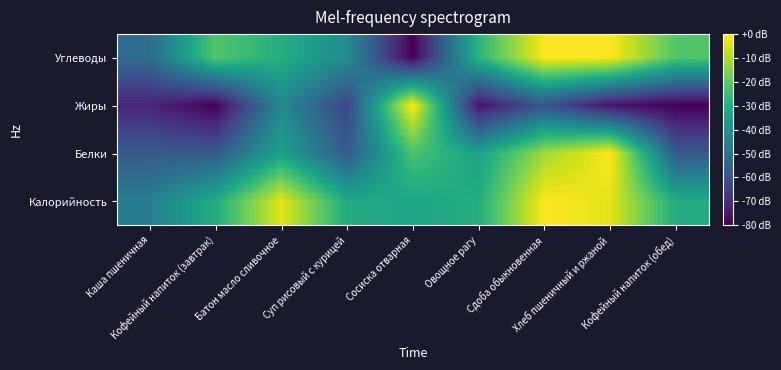

Between Кофейный напиток (завтрак) and Суп рисовый с курицей, which is larger?

Кофейный напиток (завтрак)